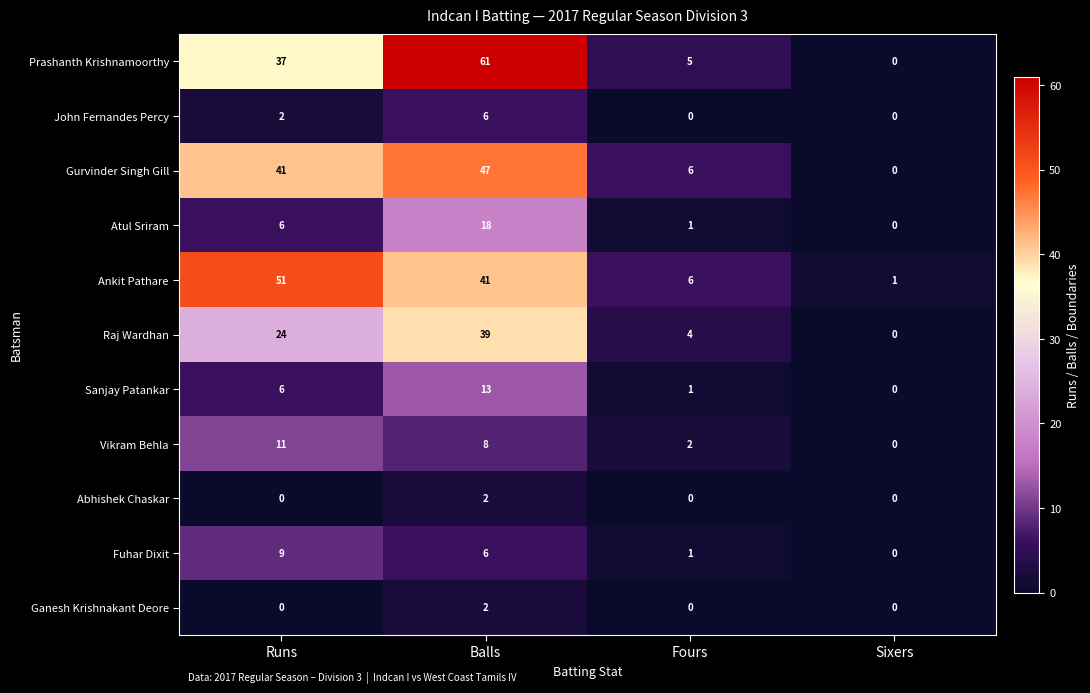

Which category has the highest value across all series?

Balls